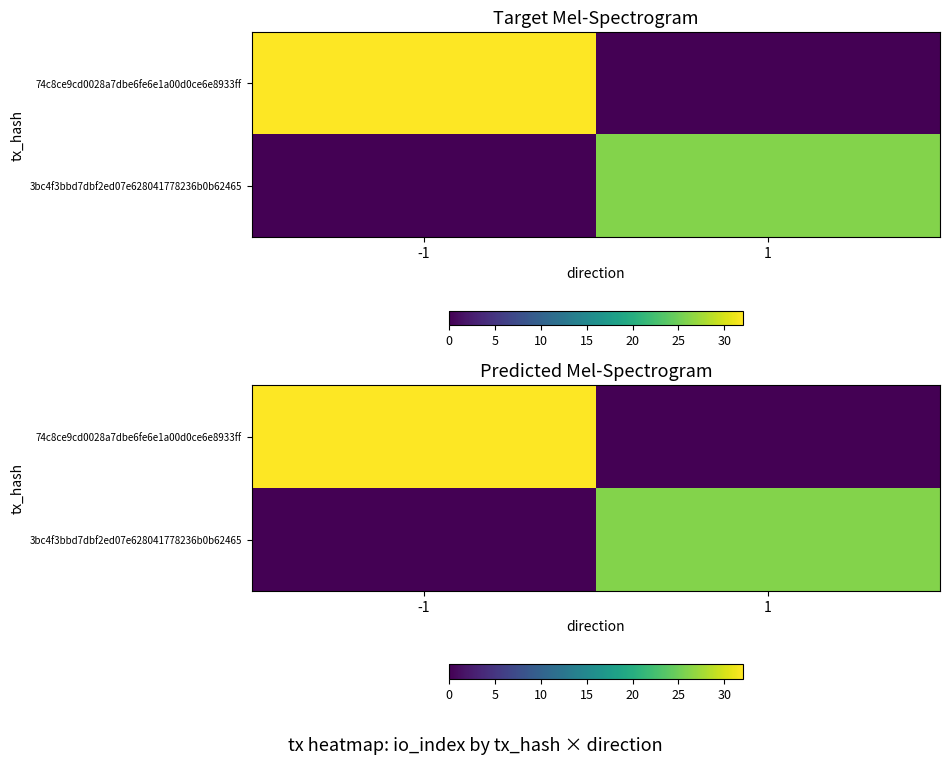

List the series in order of their overall mean, highest first.

74c8ce9cd0028a7dbe6fe6e1a00d0ce6e8933ff, 3bc4f3bbd7dbf2ed07e628041778236b0b62465